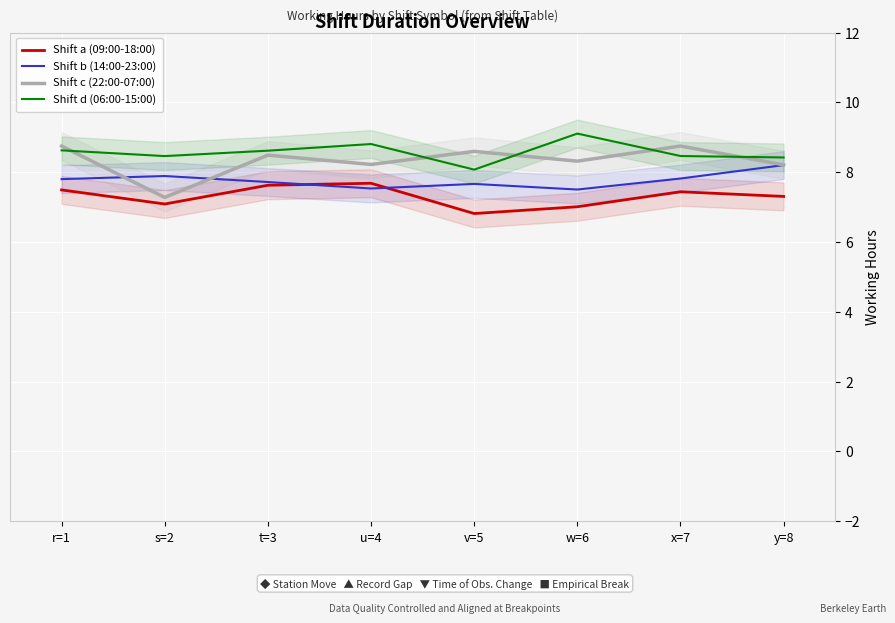

True or false: Shift c (22:00-07:00) has a value of 8.2 at u=4.

True